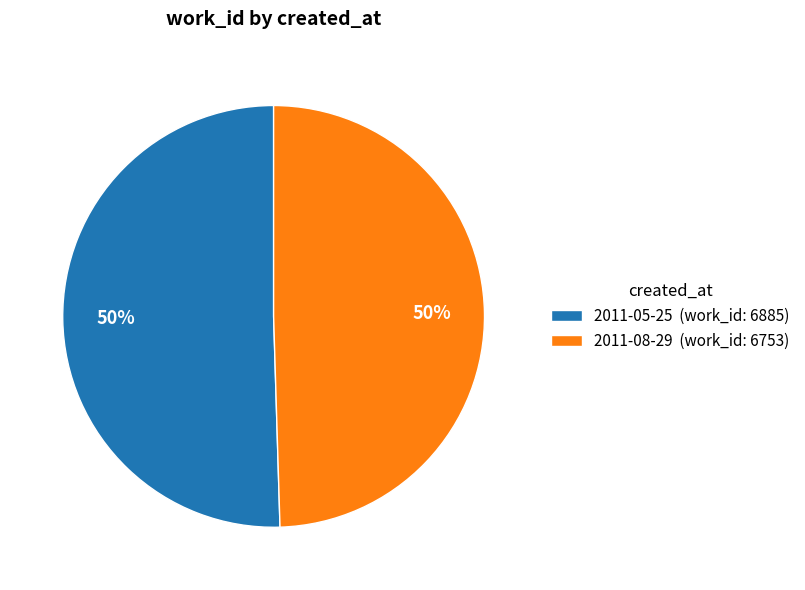

What is the ratio of the value at 2011-05-25 to the value at 2011-08-29?

1.0